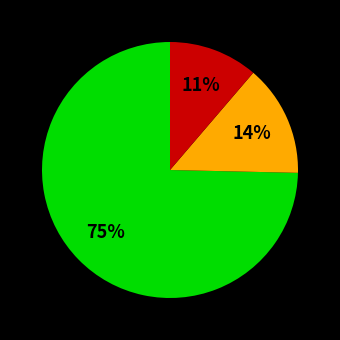

To the nearest percent, what is the average slice percentage?

33%